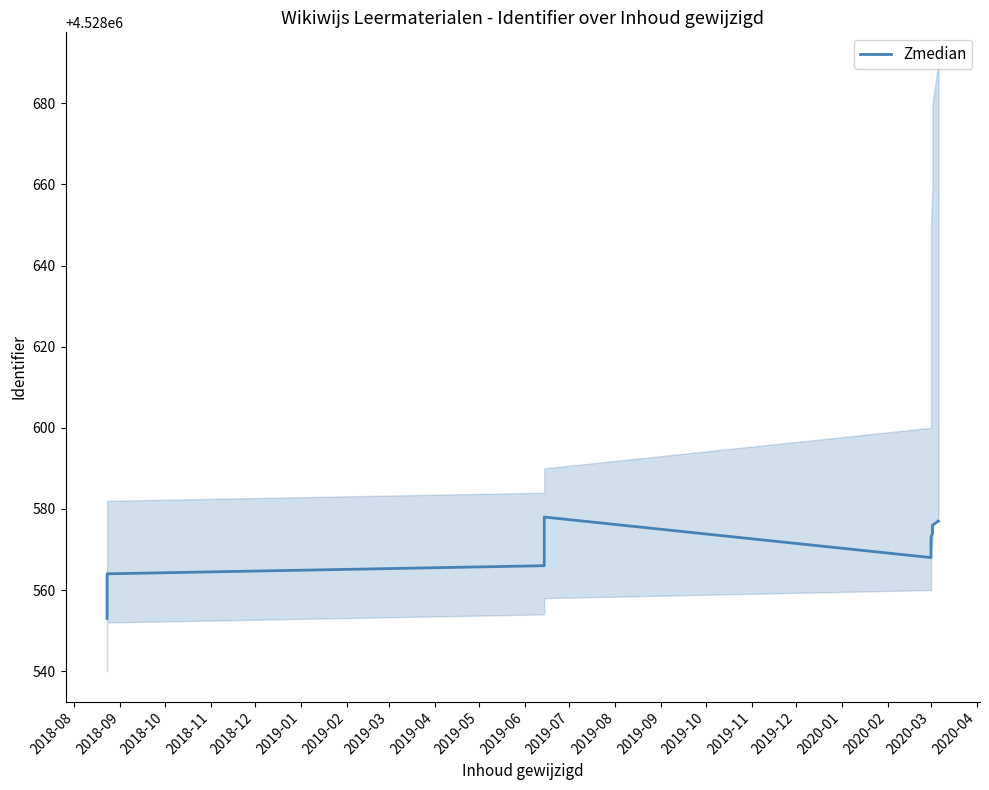

What is the greatest value displayed?

4528578